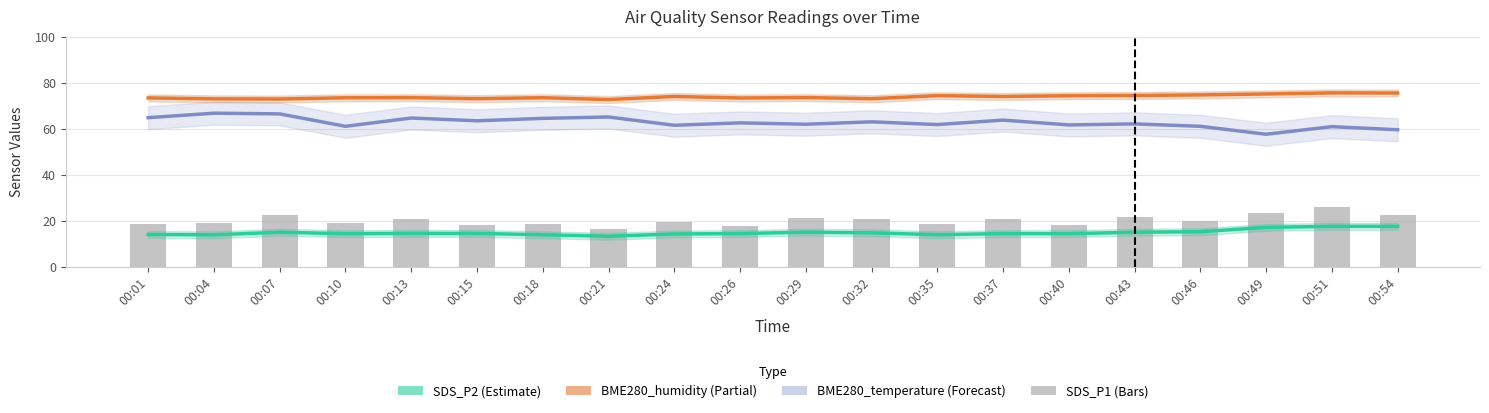

Reading left to right, list all the values displayed in this chart.

SDS_P2: 14.1	13.9	15.0	14.4	14.5	14.5	13.9	13.3	14.3	14.4	15.1	14.8	13.9	14.4	14.4	15.0	15.2	17.1	17.6	17.6
BME280_humidity: 73.4	73.0	72.9	73.5	73.5	73.1	73.5	72.7	74.0	73.4	73.5	73.0	74.4	74.0	74.3	74.4	74.7	75.1	75.6	75.5
BME280_temperature (×15): 64.8	66.8	66.4	61.1	64.6	63.5	64.5	65.1	61.5	62.5	61.9	63.0	61.8	63.8	61.7	62.1	61.1	57.6	60.9	59.6
SDS_P1: 18.6	18.9	22.4	19.1	20.6	18.3	18.6	16.2	19.4	17.8	21.4	20.6	18.4	20.7	18.0	21.5	19.8	23.2	25.9	22.4